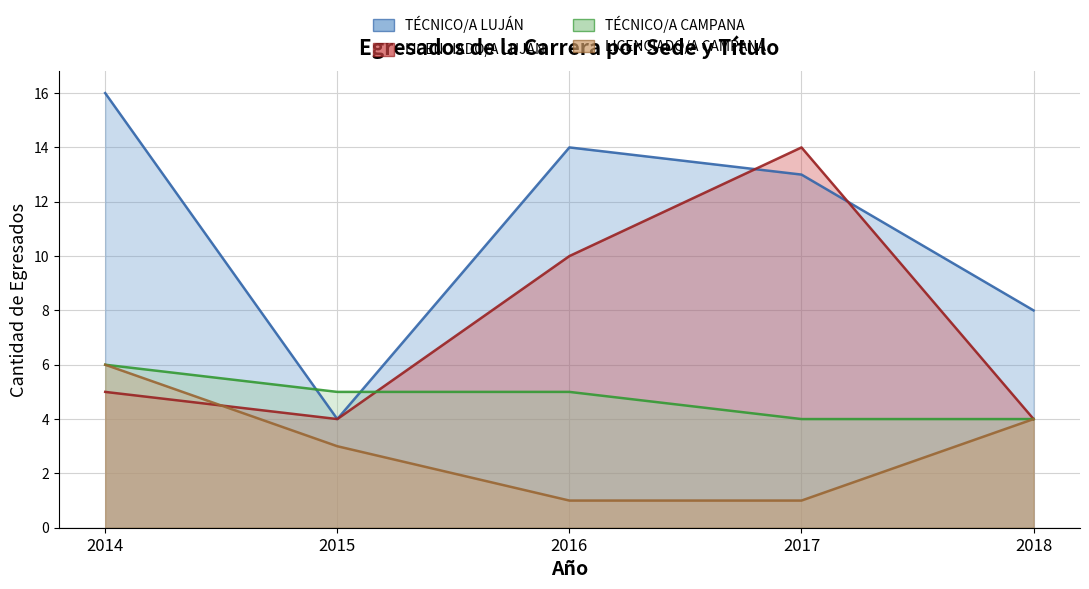

What is the sum of all LICENCIADO/A LUJÁN values?

37